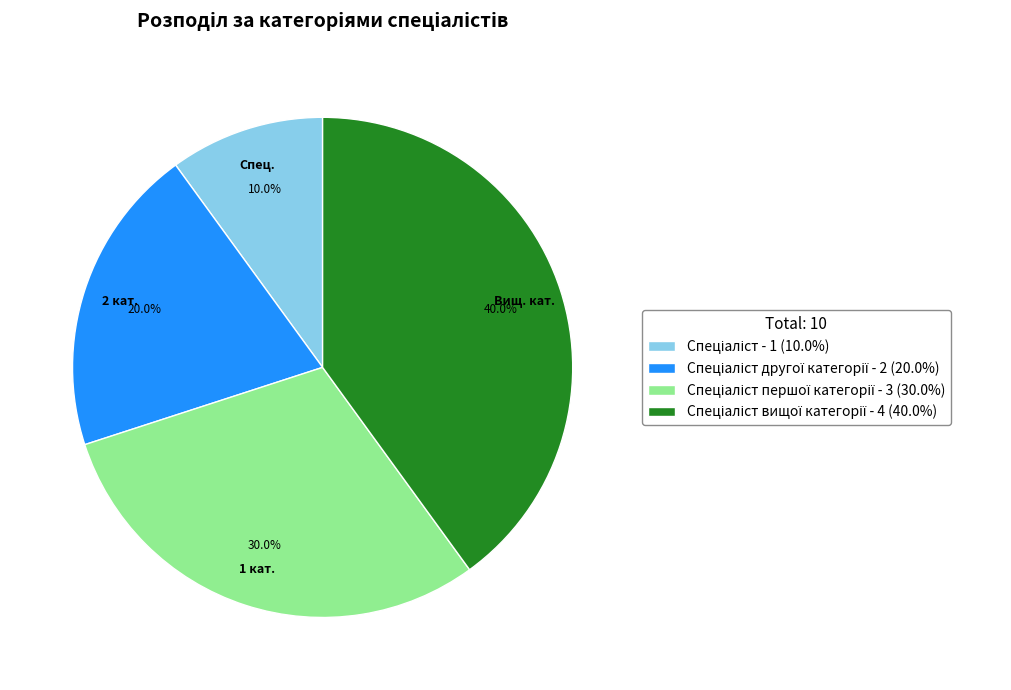

Is there a majority slice in this chart?

No